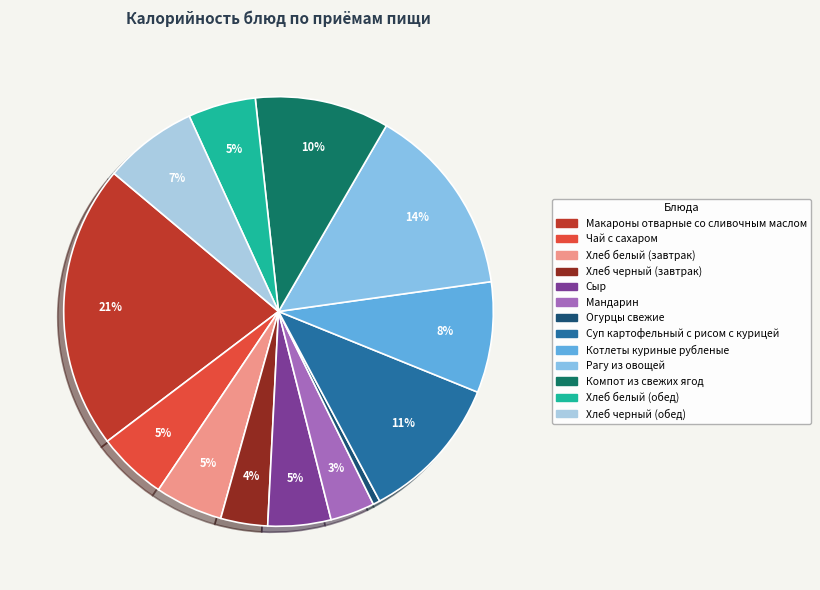

Does Хлеб черный (завтрак) account for over 50% of the chart?

No